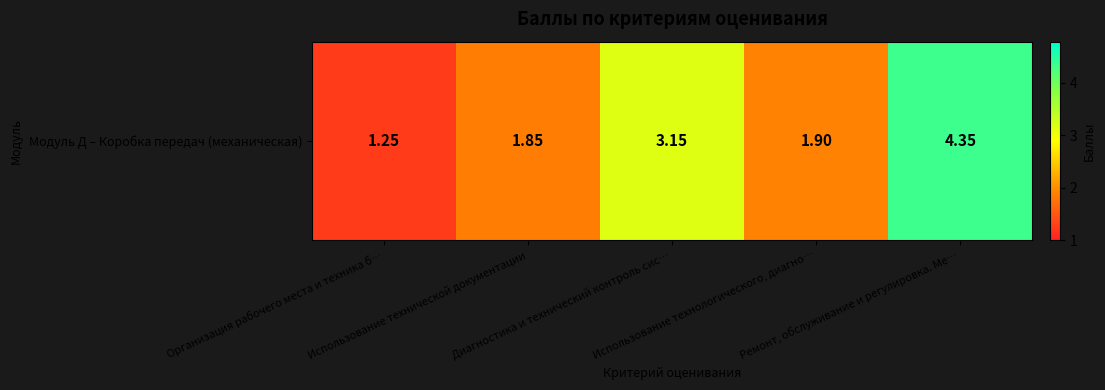

Reading left to right, what are all the values shown in this chart?

1.2	1.9	3.1	1.9	4.3